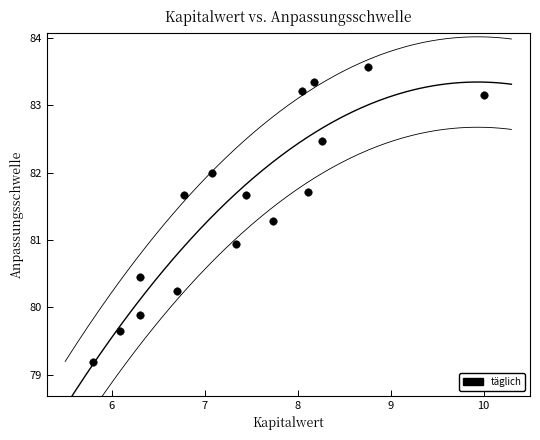

What Y value in the scatter plot is closest to 81?

80.9